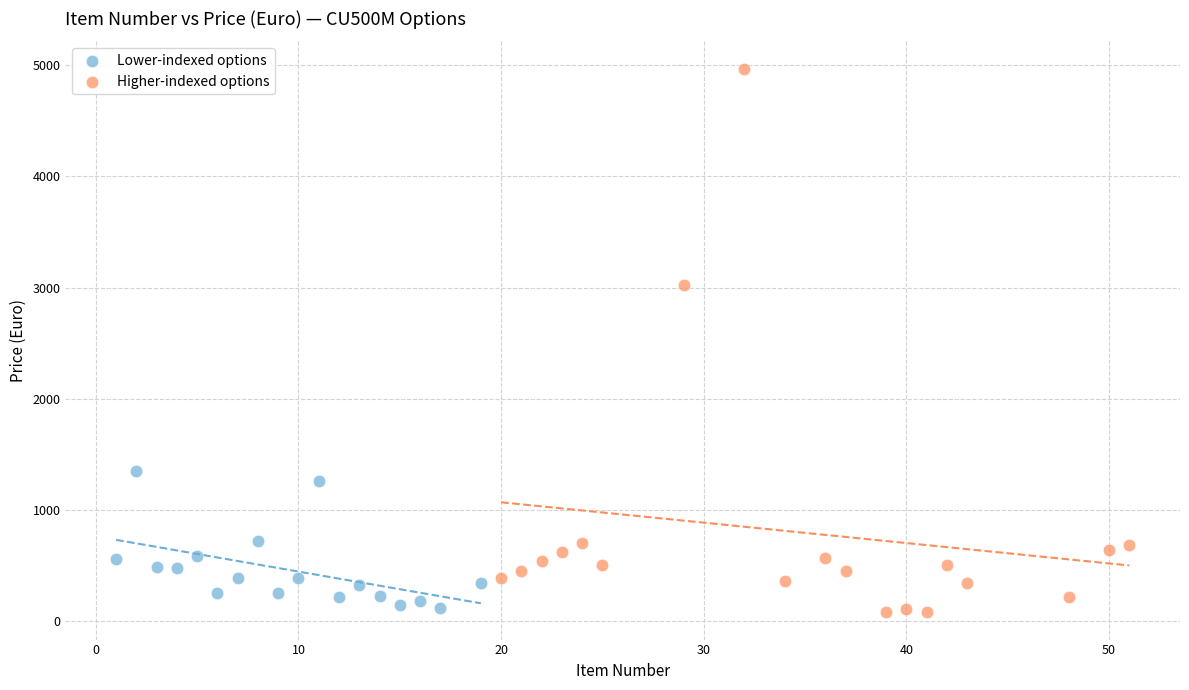

Which series has the widest spread of Y values?

Higher-indexed options